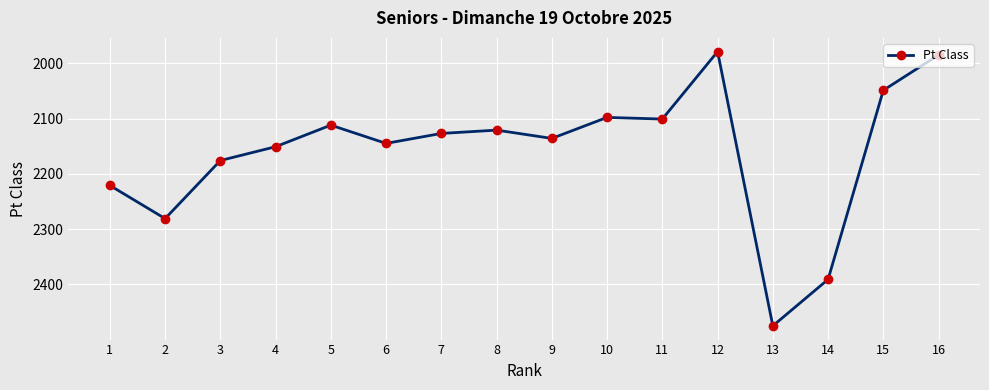

The value at 15 is 2857. True or false?

False